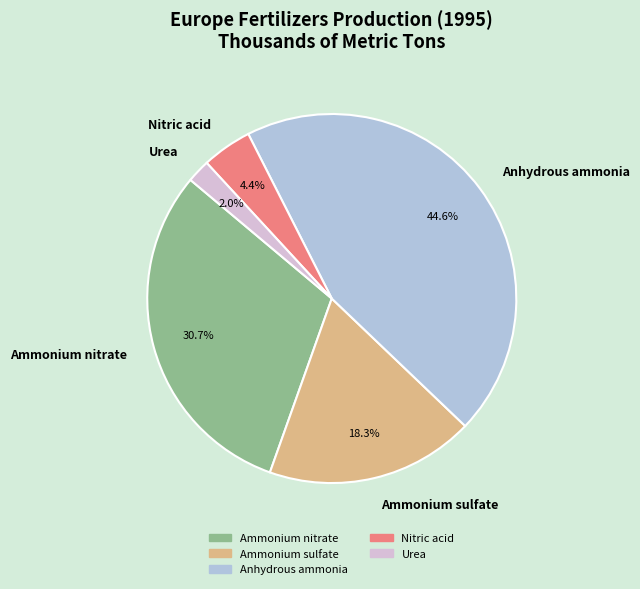

How many segments does this pie chart have?

5